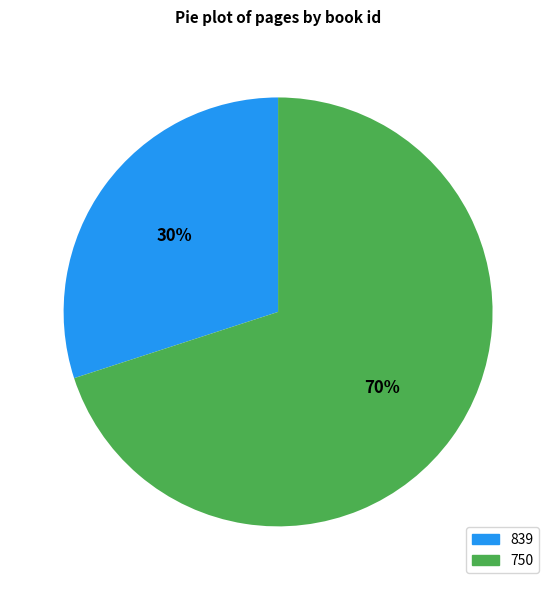

True or false: 750 accounts for 77% of the total.

False